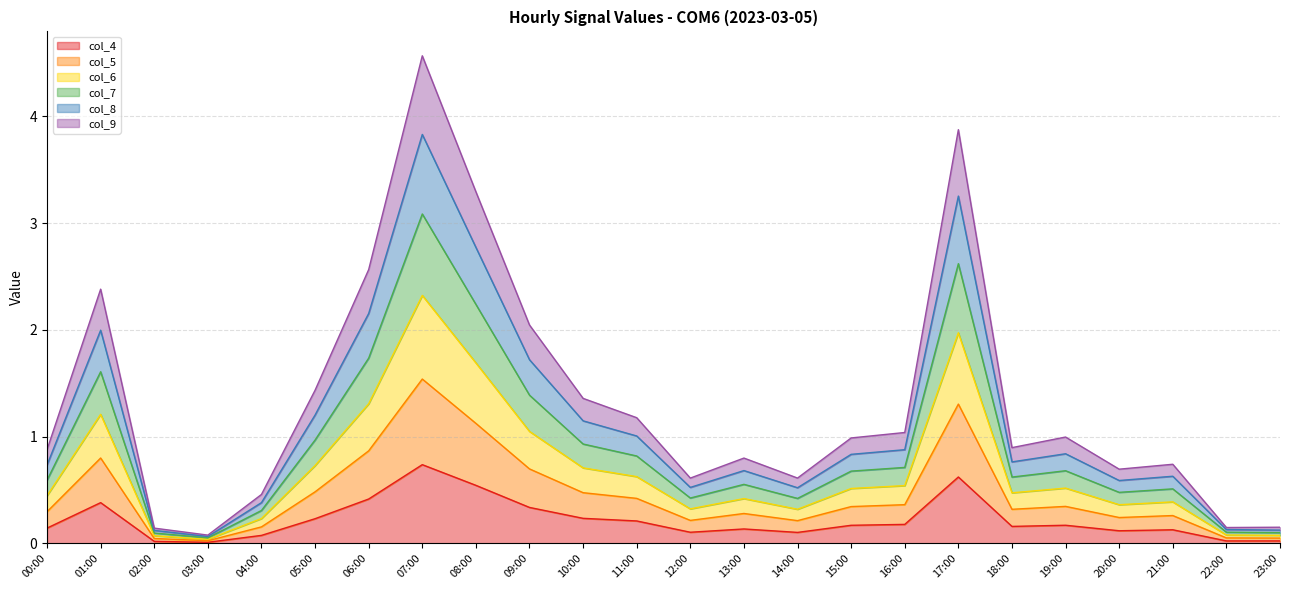

At which label does col_4 reach its peak?

07:00